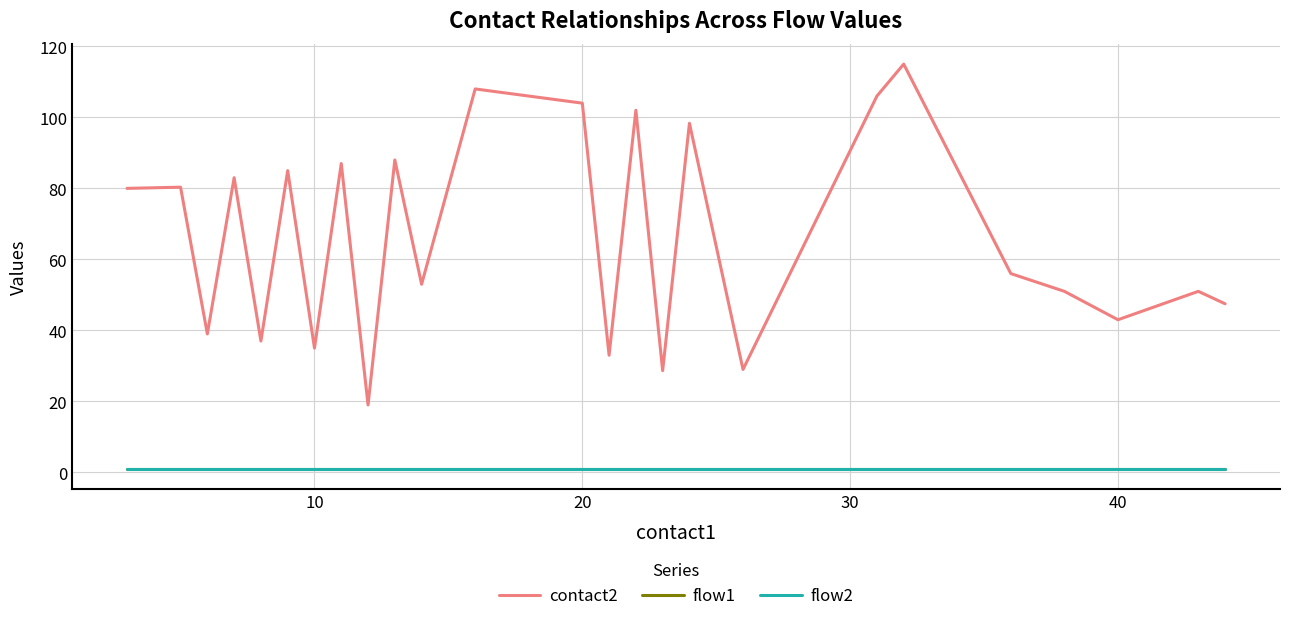

How many lines are shown in the chart?

3